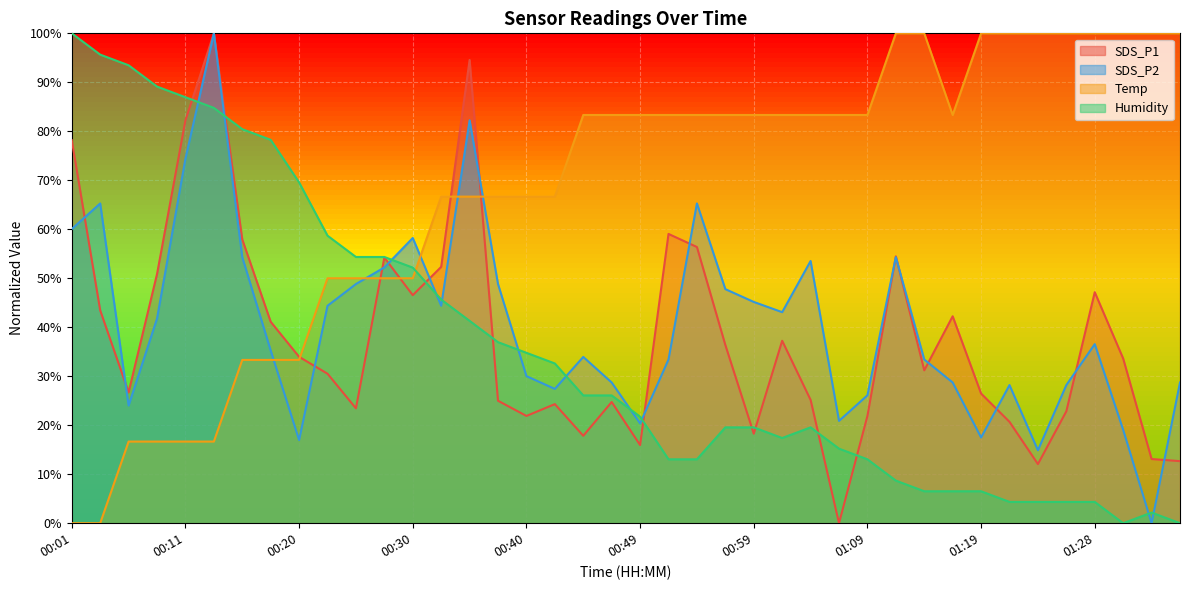

Is the value of SDS_P2 at 00:37 greater than the value of Temp at 00:57?

No